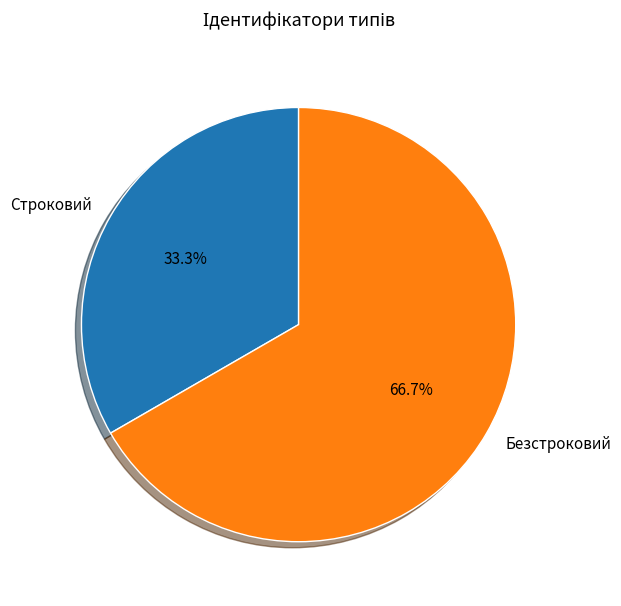

What is the smallest slice in the pie chart?

Строковий